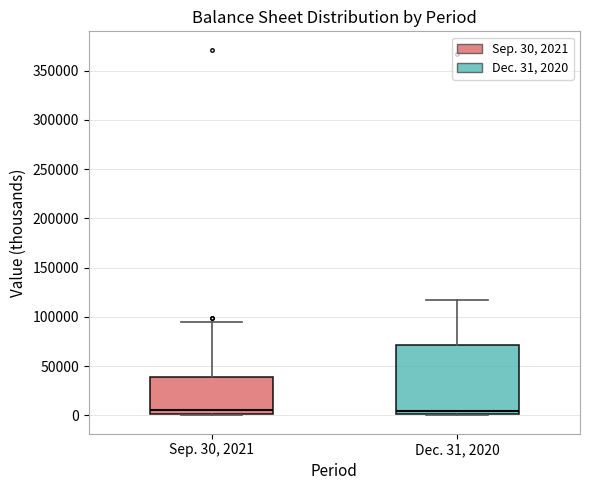

Comparing the boxes themselves (not the whiskers), which one is the tallest?

Dec. 31, 2020